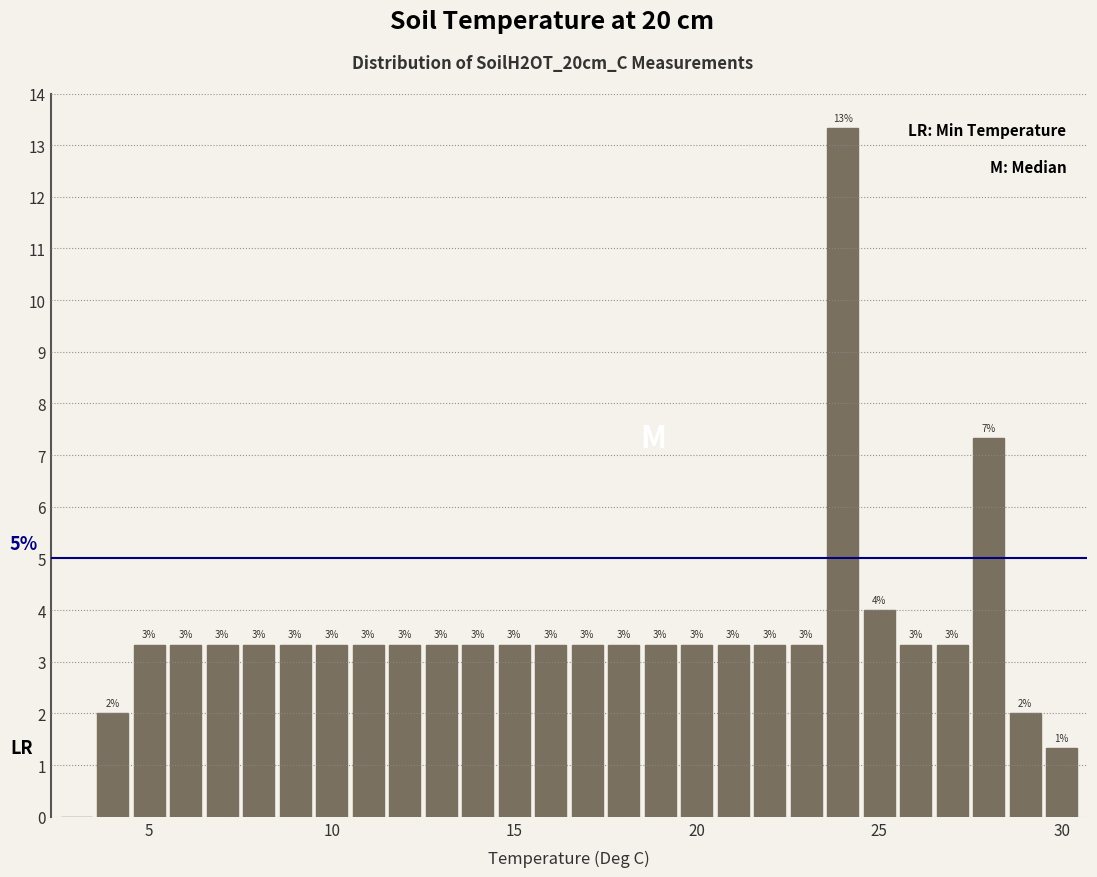

Around what value on the x-axis is the tallest bar? Give the approximate position of its centre, as read against the axis.

24.0